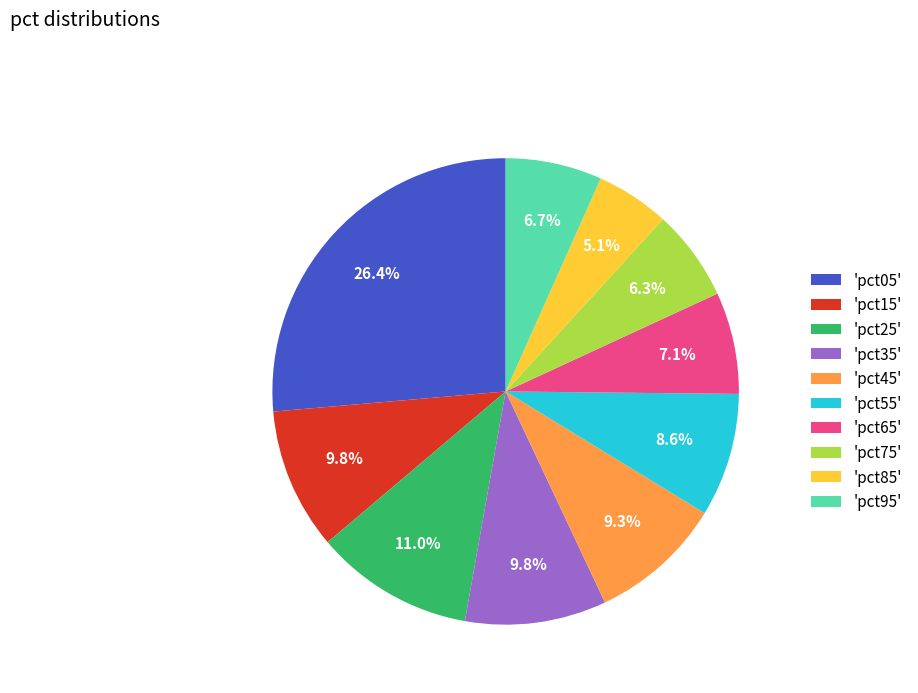

To the nearest percent, what is the difference between the largest and smallest slice percentages?

21%